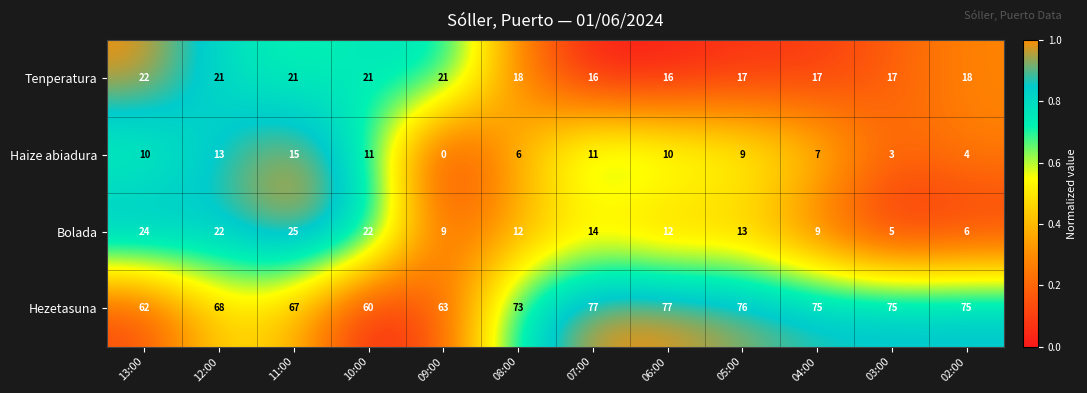

How many distinct data groups are displayed?

4